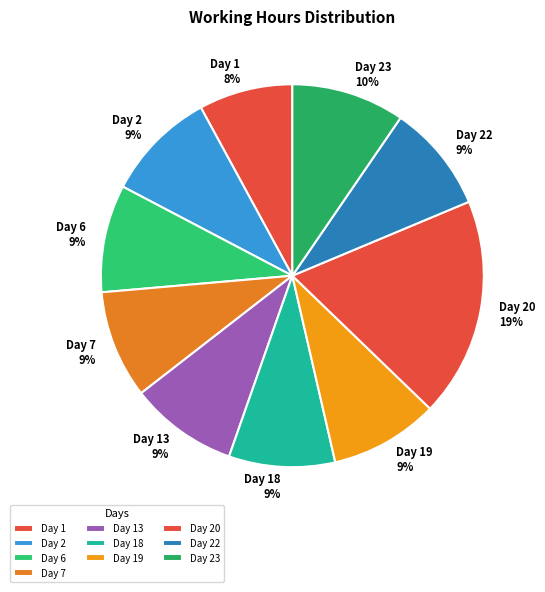

What is the ratio of the value at Day 22 to the value at Day 19?

1.0